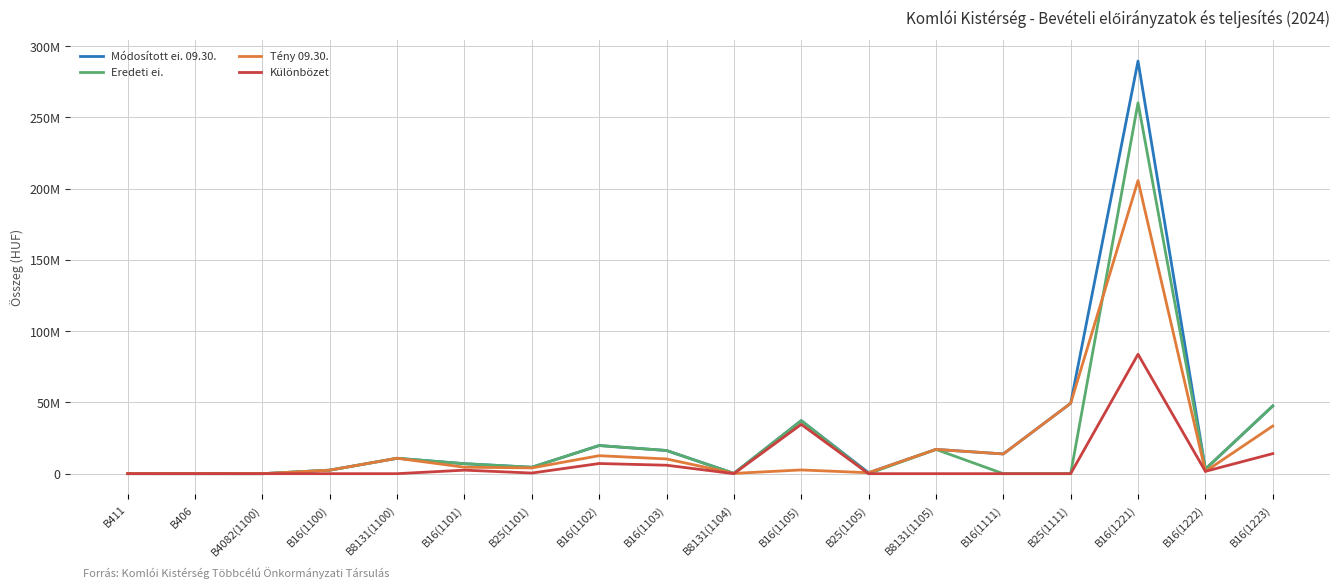

What is the difference between the highest and lowest values at B411?

40000